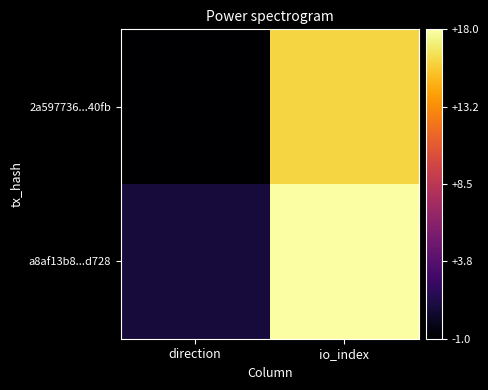

At direction, list the series in order from largest to smallest.

a8af13b8...d728, 2a597736...40fb